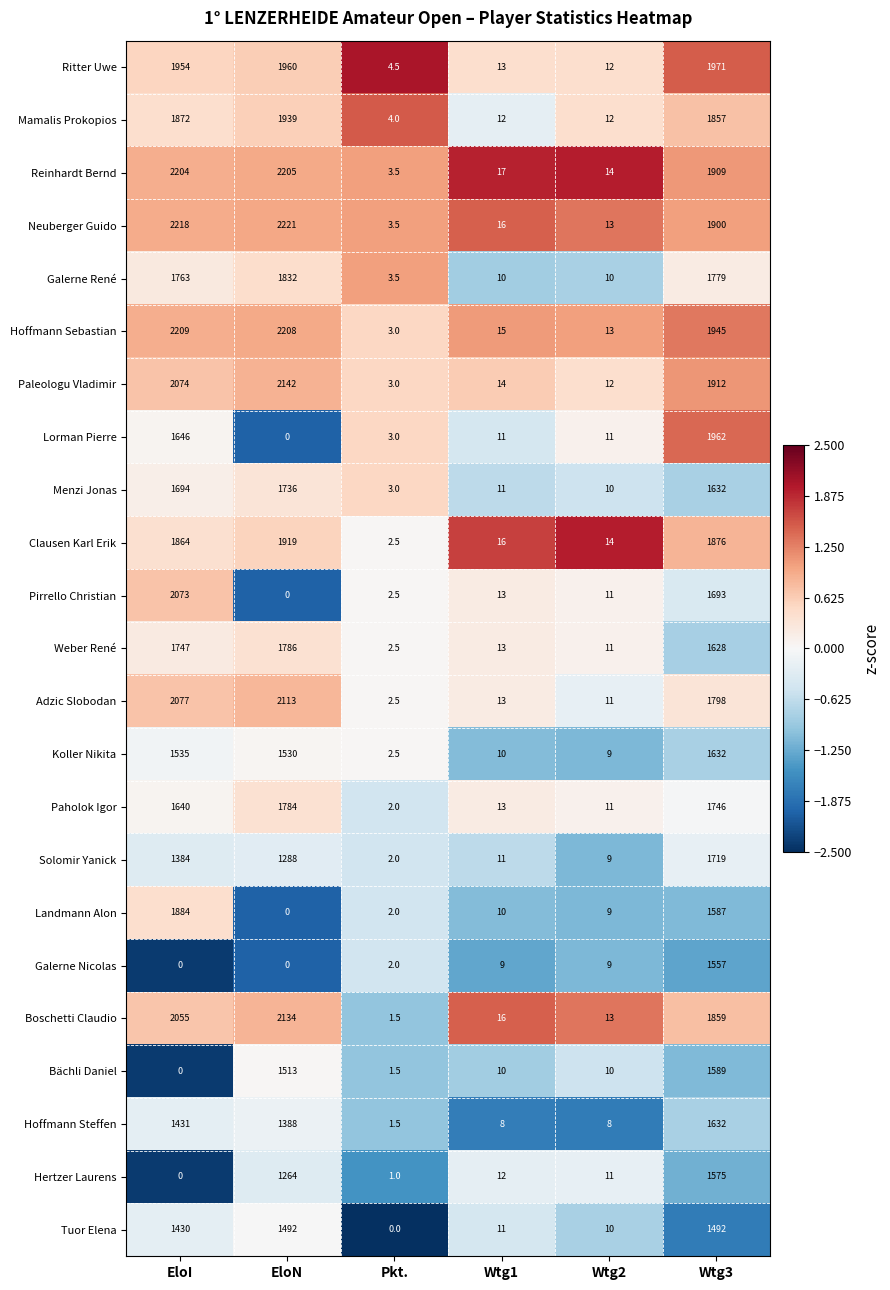

What is the difference between the maximum and second lowest values in the Neuberger Guido series?

2208.0